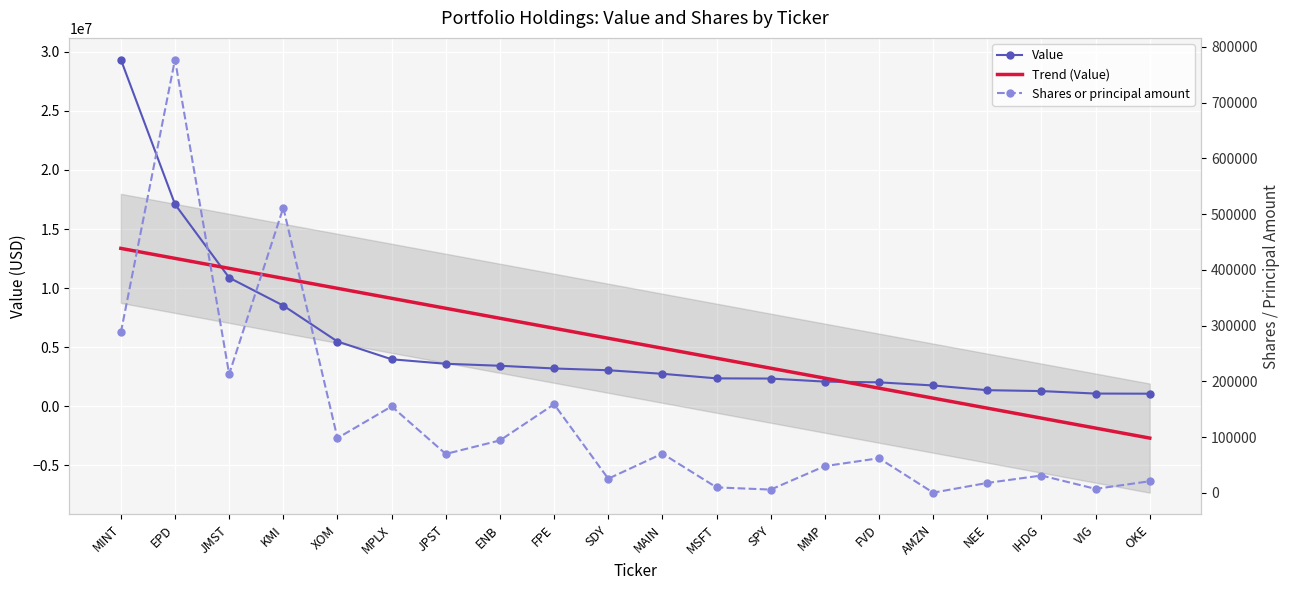

At how many categories does at least one series exceed 24999617?

1